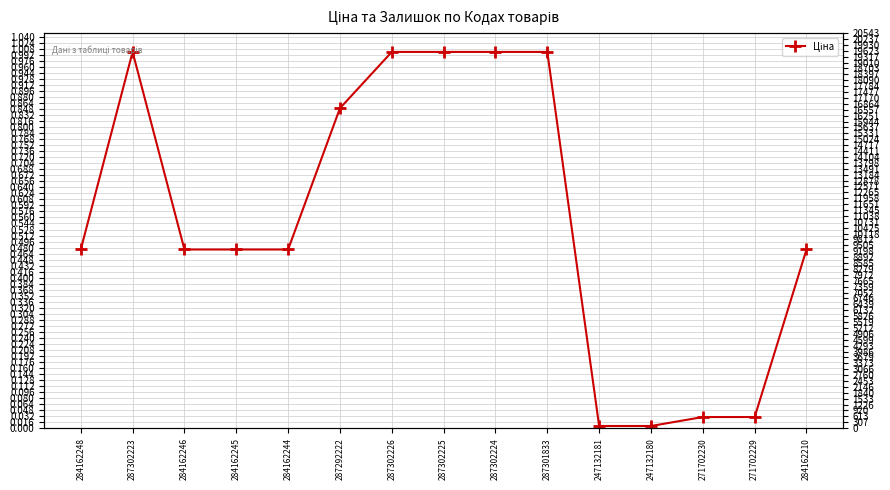

What is the label of the 4th point from the left?

284162245